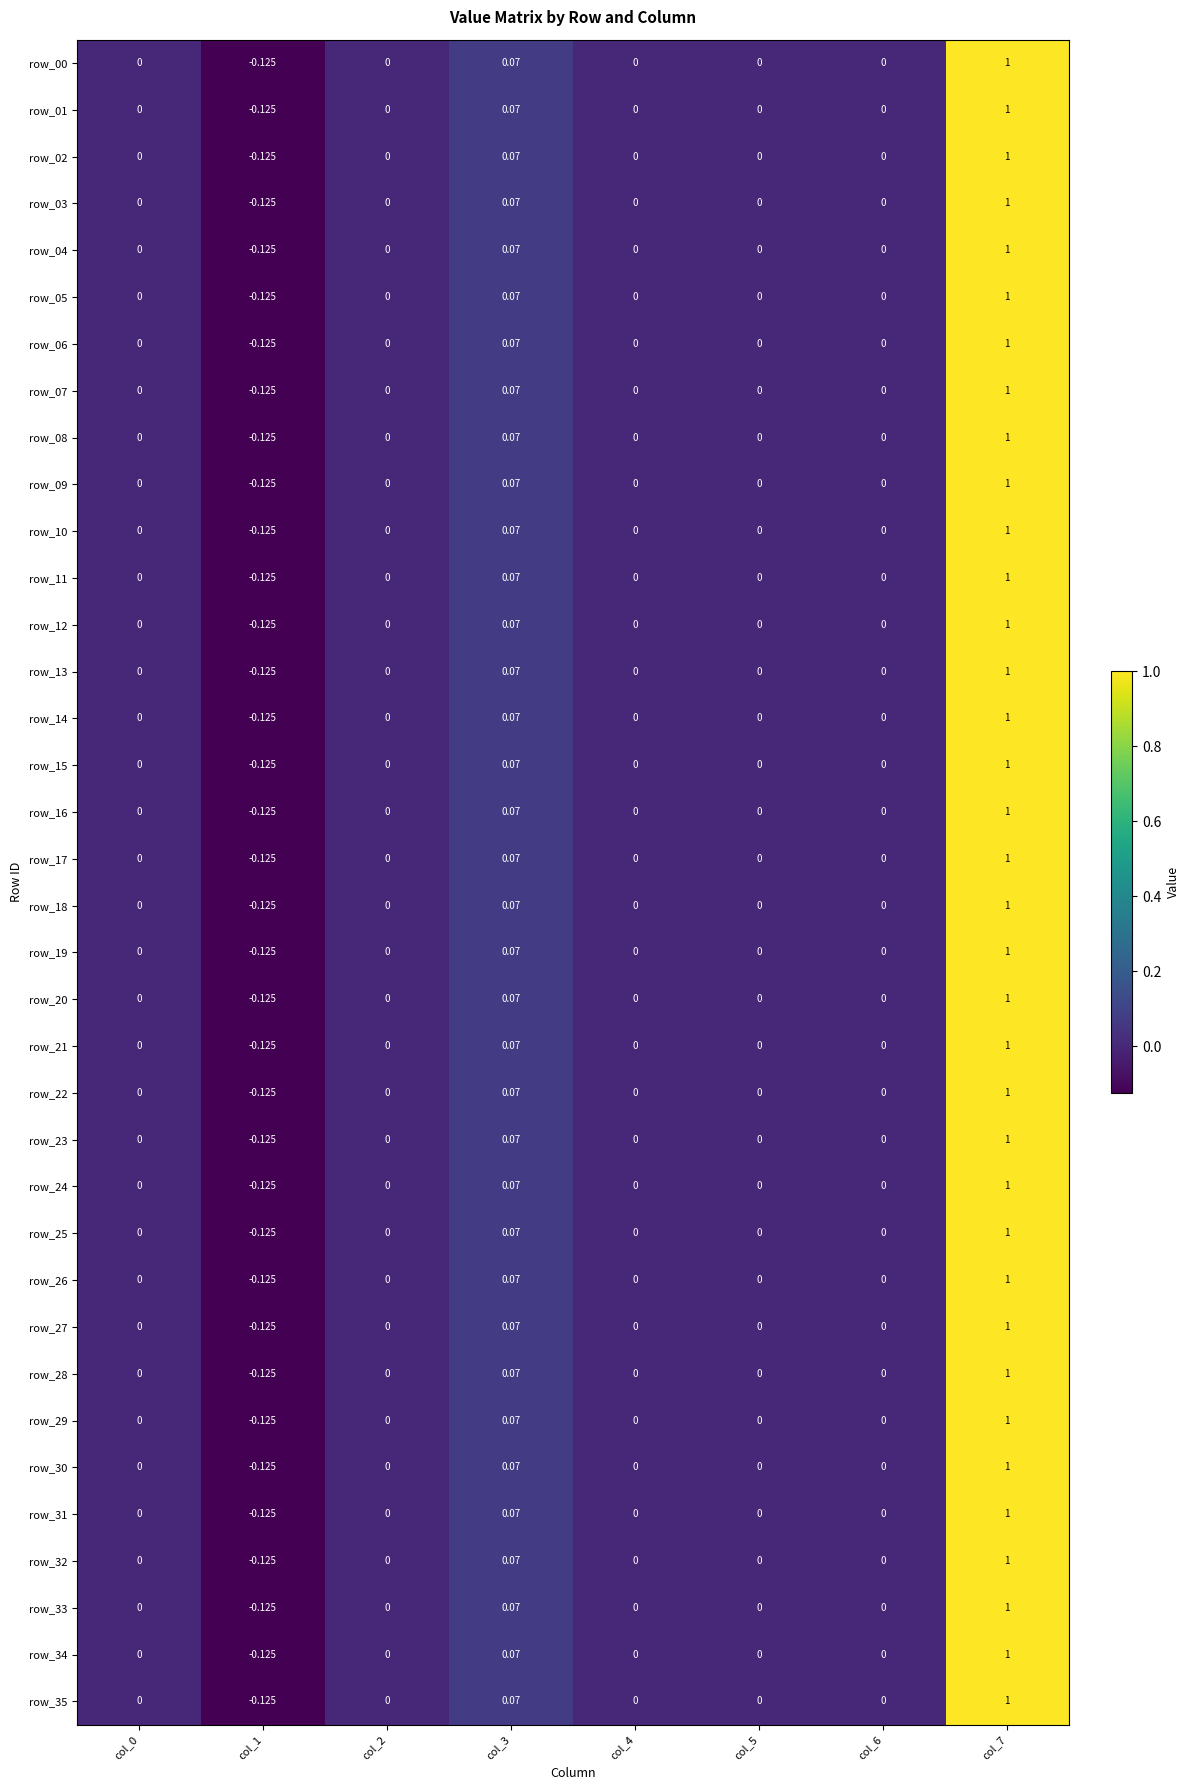

Which category has the lowest value across all series?

col_1